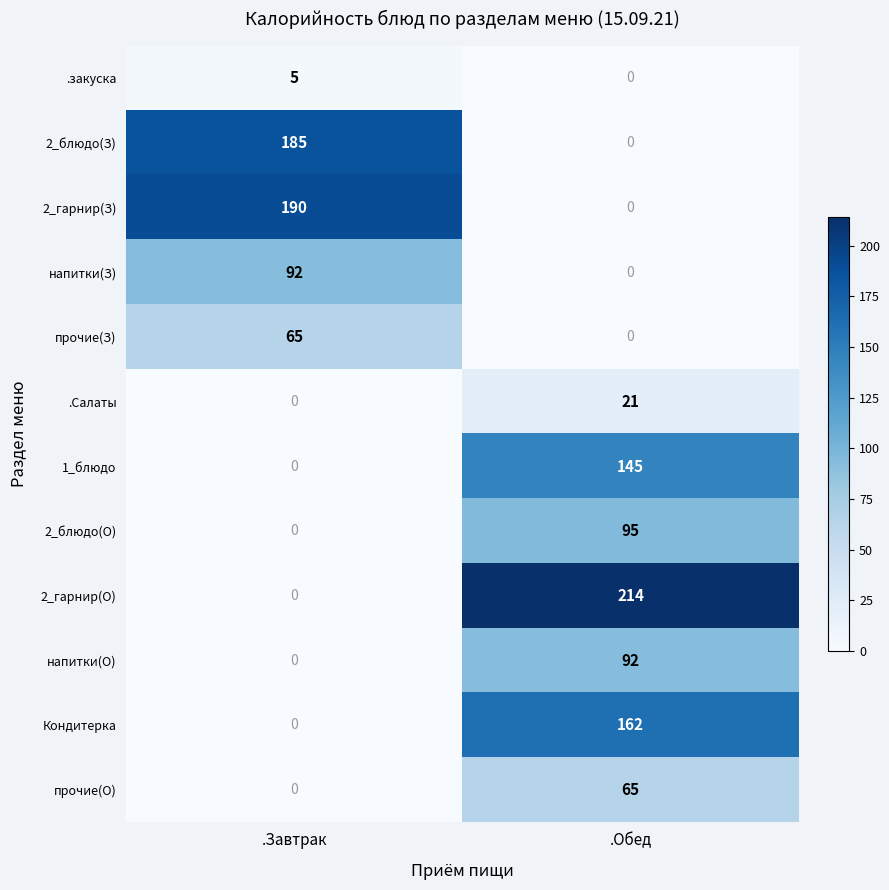

Is it true that прочие(З) equals 35 at .Обед?

False